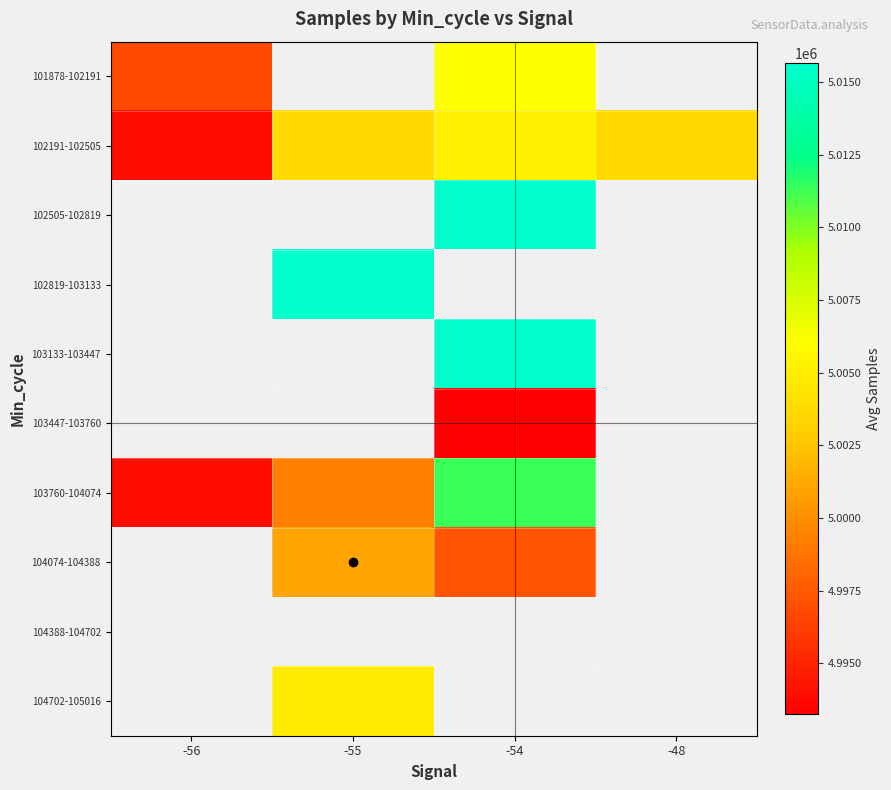

Which label corresponds to the largest value in the chart?

-54